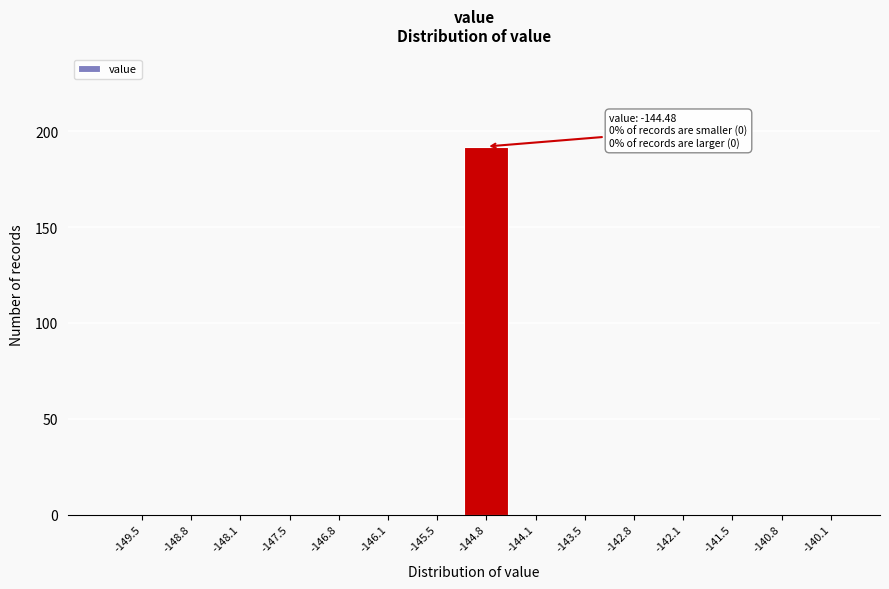

Reading left to right, list all the values displayed in this chart.

-149.5=0	-148.8=0	-148.1=0	-147.5=0	-146.8=0	-146.1=0	-145.5=0	-144.8=192	-144.1=0	-143.5=0	-142.8=0	-142.1=0	-141.5=0	-140.8=0	-140.1=0